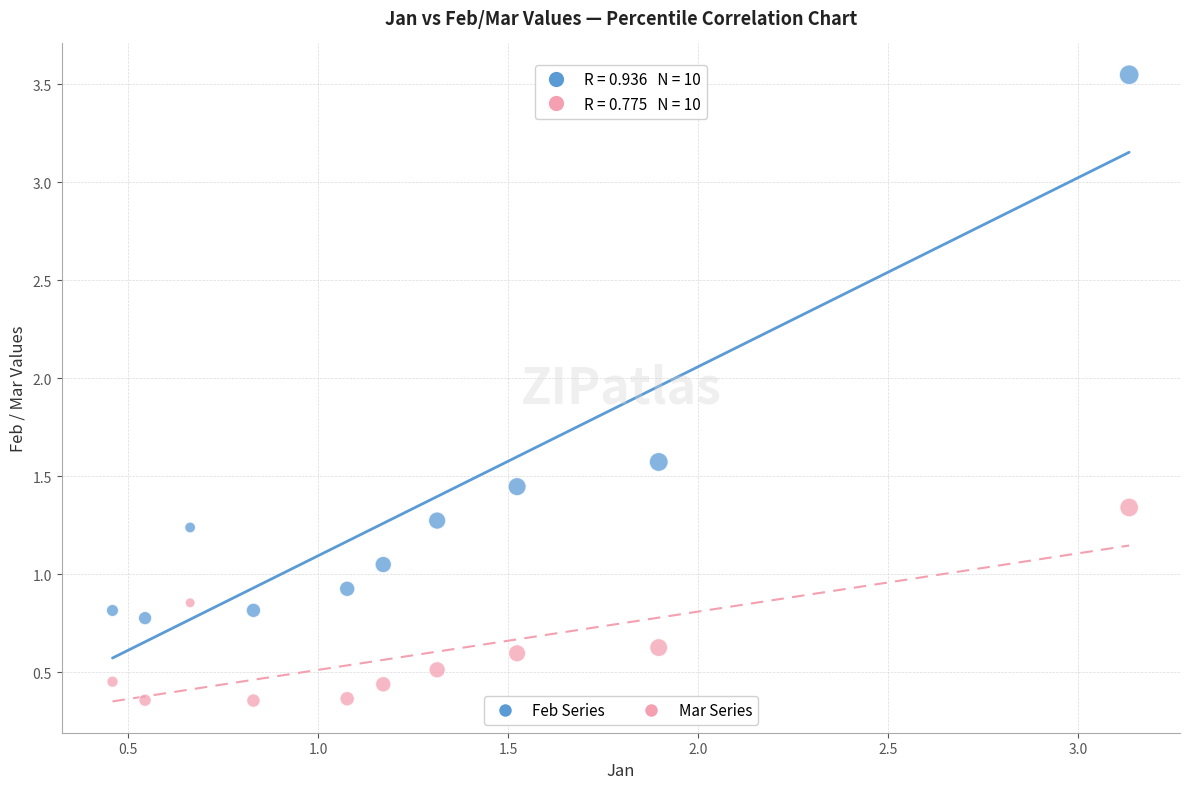

Across all data points, what is the range of X values (max minus min)?

2.7